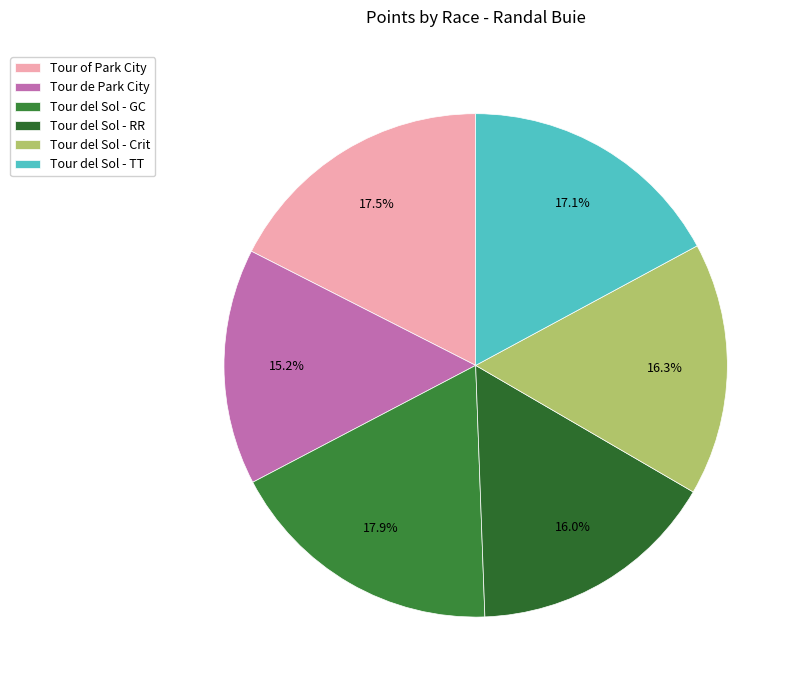

To the nearest percent, what is the combined percentage of Tour del Sol - TT and Tour del Sol - GC?

35%